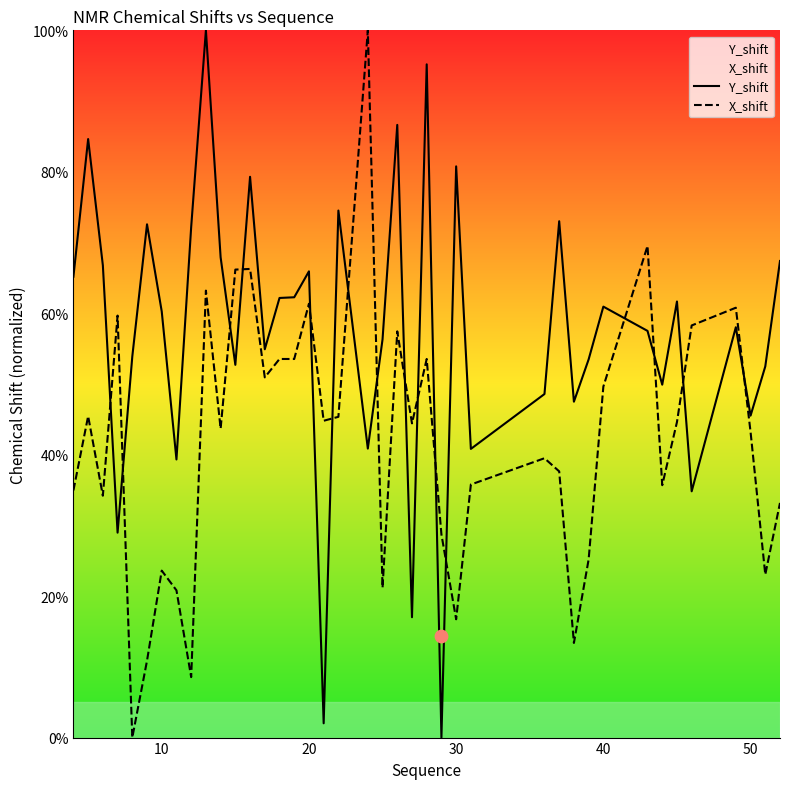

What are all the series names shown in the legend?

Y_shift, X_shift